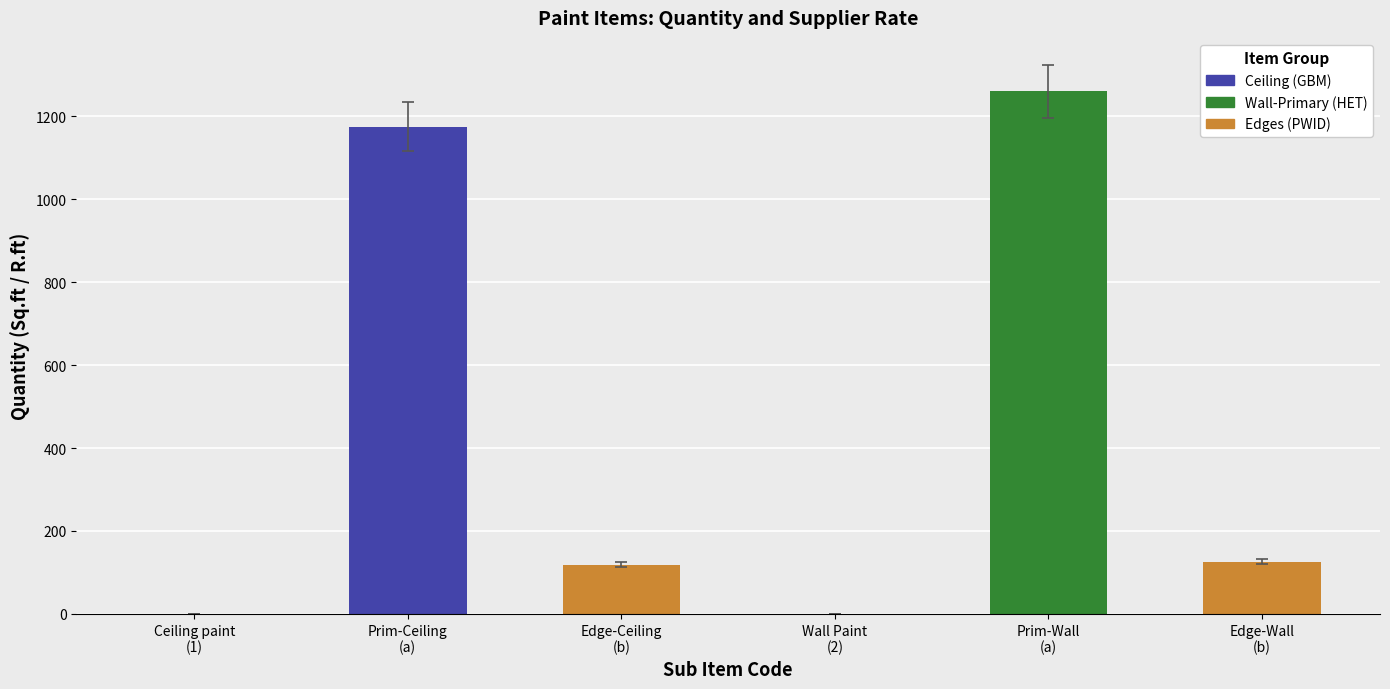

What is the sum of all values?

2679